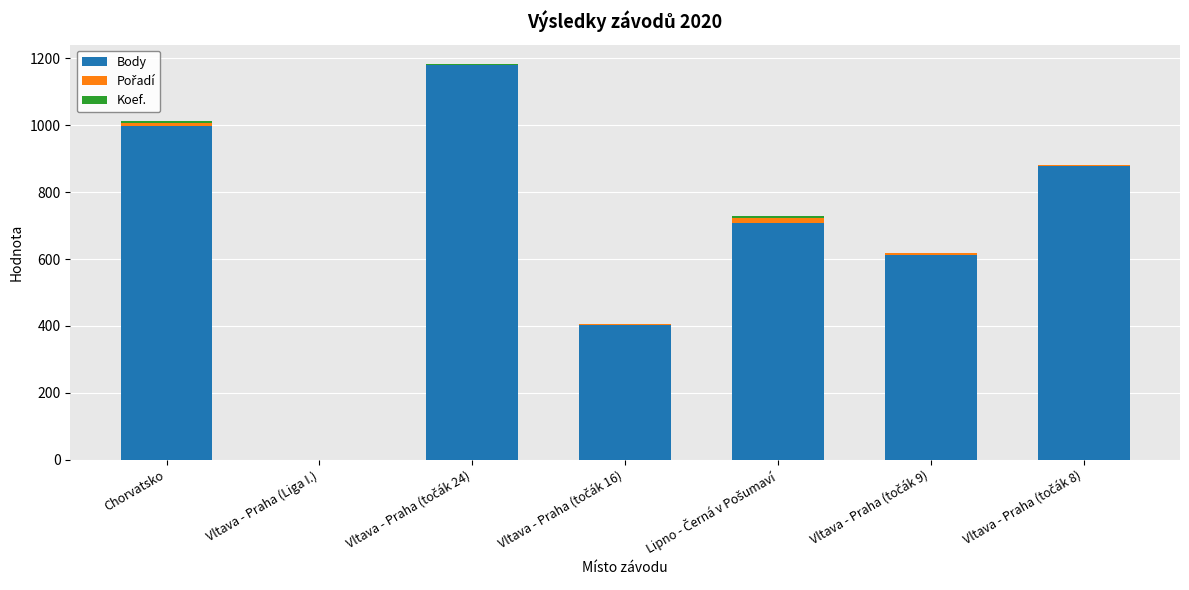

The value of Body at Chorvatsko is 997. True or false?

True